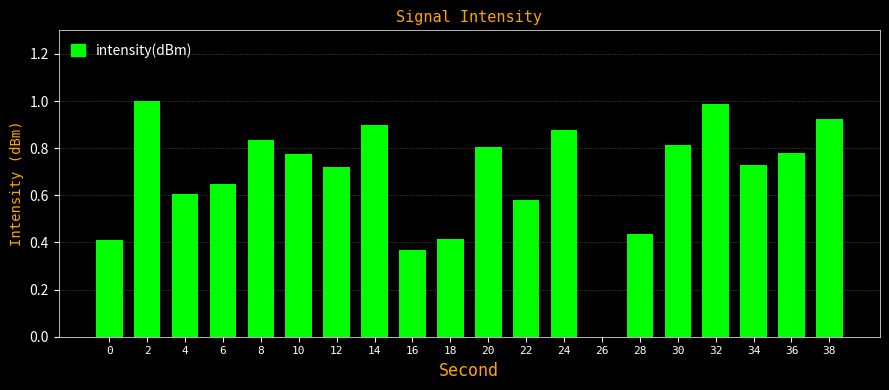

What is the sum of the values at 20 and 0?

1.2